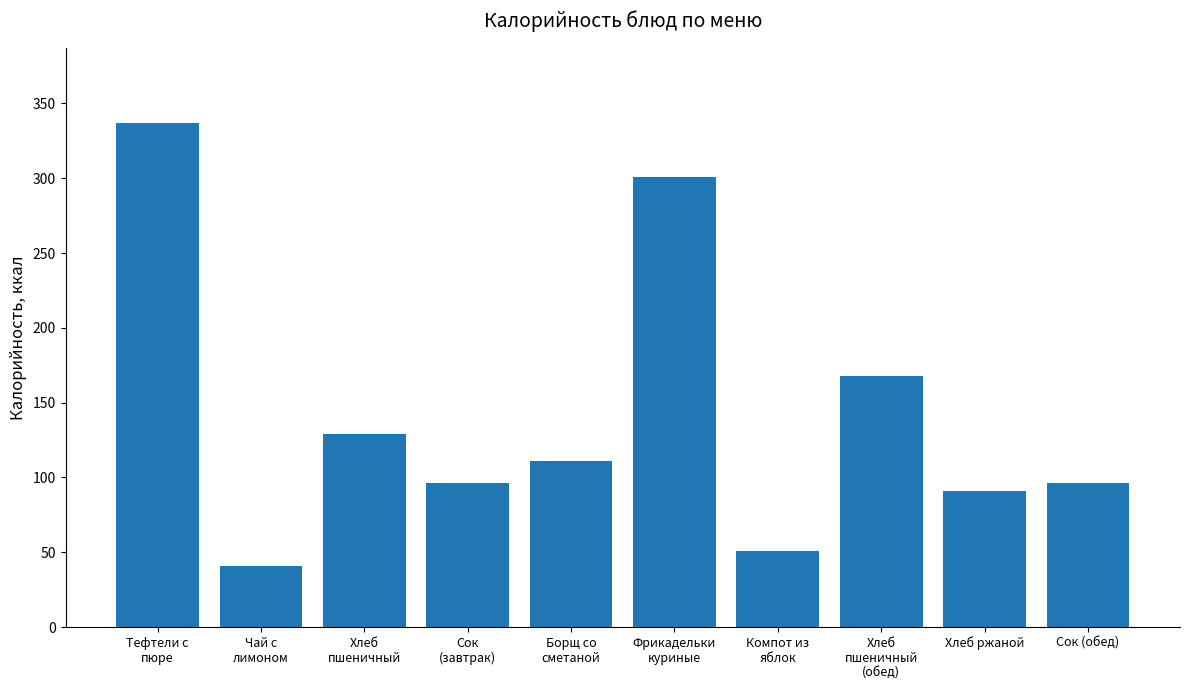

Reading left to right, transcribe all the data shown in this chart.

Тефтели с
пюре=336.8	Чай с
лимоном=41.0	Хлеб
пшеничный=129.0	Сок
(завтрак)=96.0	Борщ со
сметаной=111.0	Фрикадельки
куриные=300.9	Компот из
яблок=50.6	Хлеб
пшеничный
(обед)=167.7	Хлеб ржаной=90.8	Сок (обед)=96.0